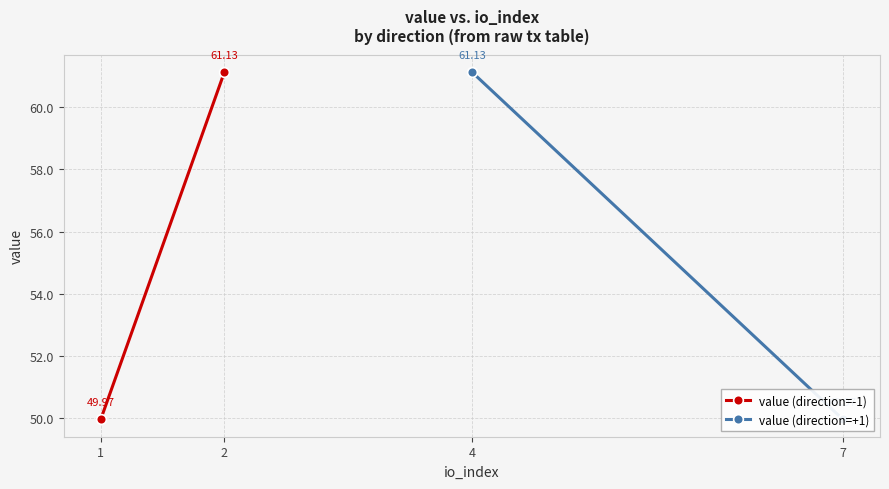

Is it true that value (direction=+1) equals 85.5 at 7?

False